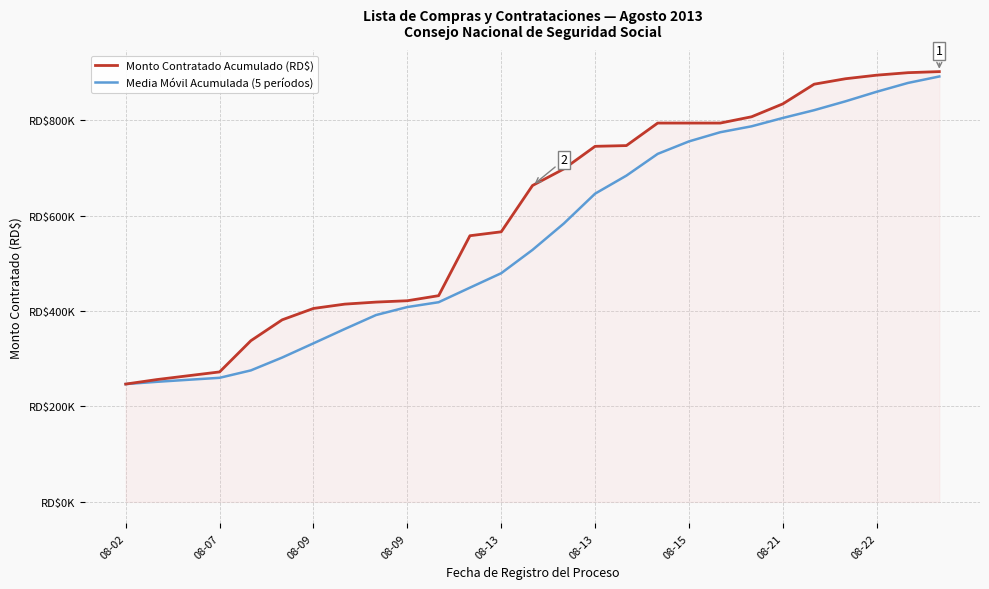

What are all the series names shown in the legend?

Monto Contratado Acumulado (RD$), Media Móvil Acumulada (5 períodos)